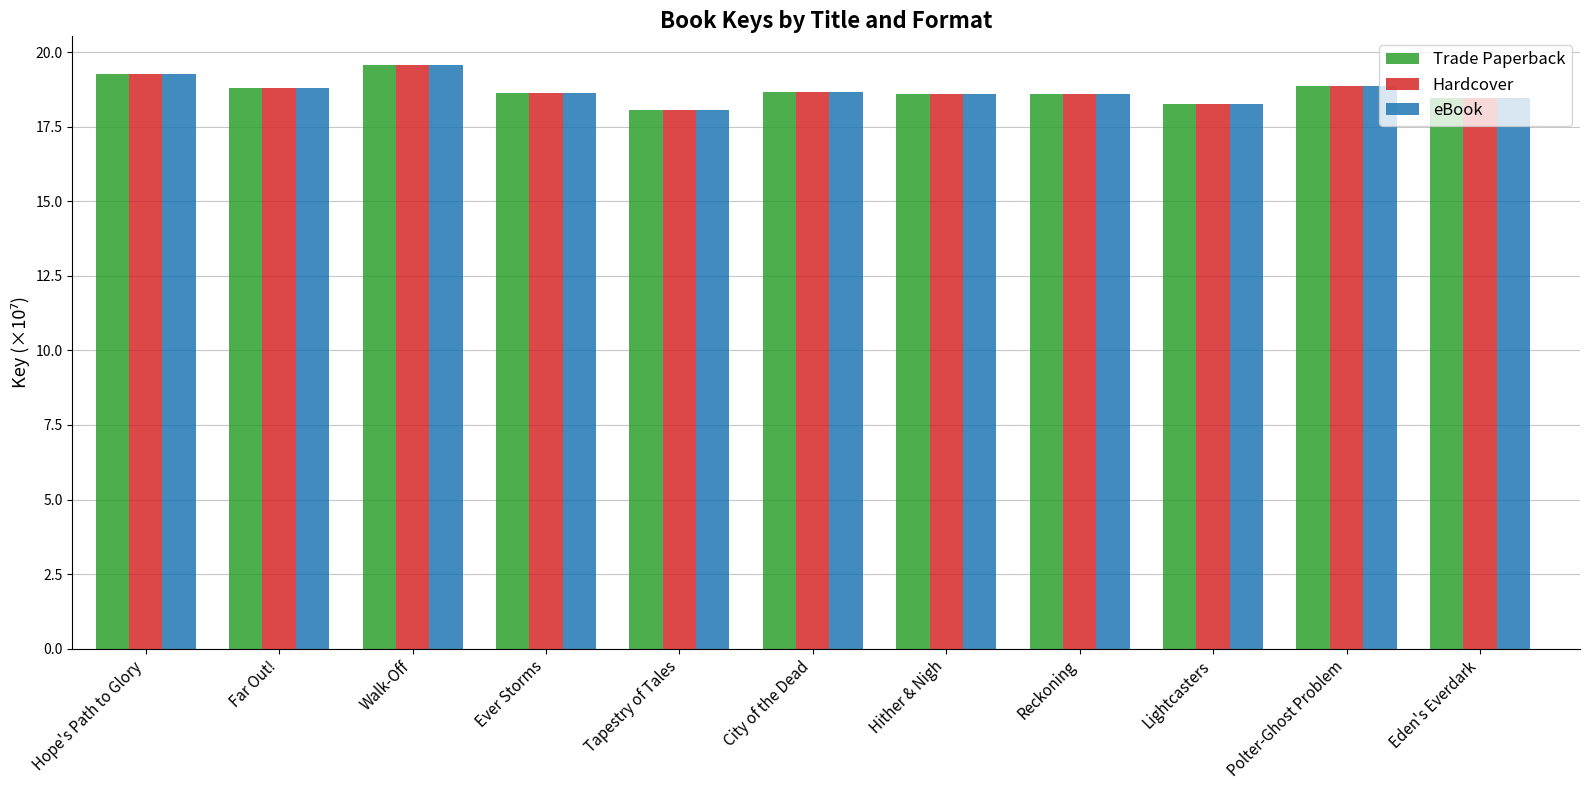

What is the highest value of the Trade Paperback series?

19.6